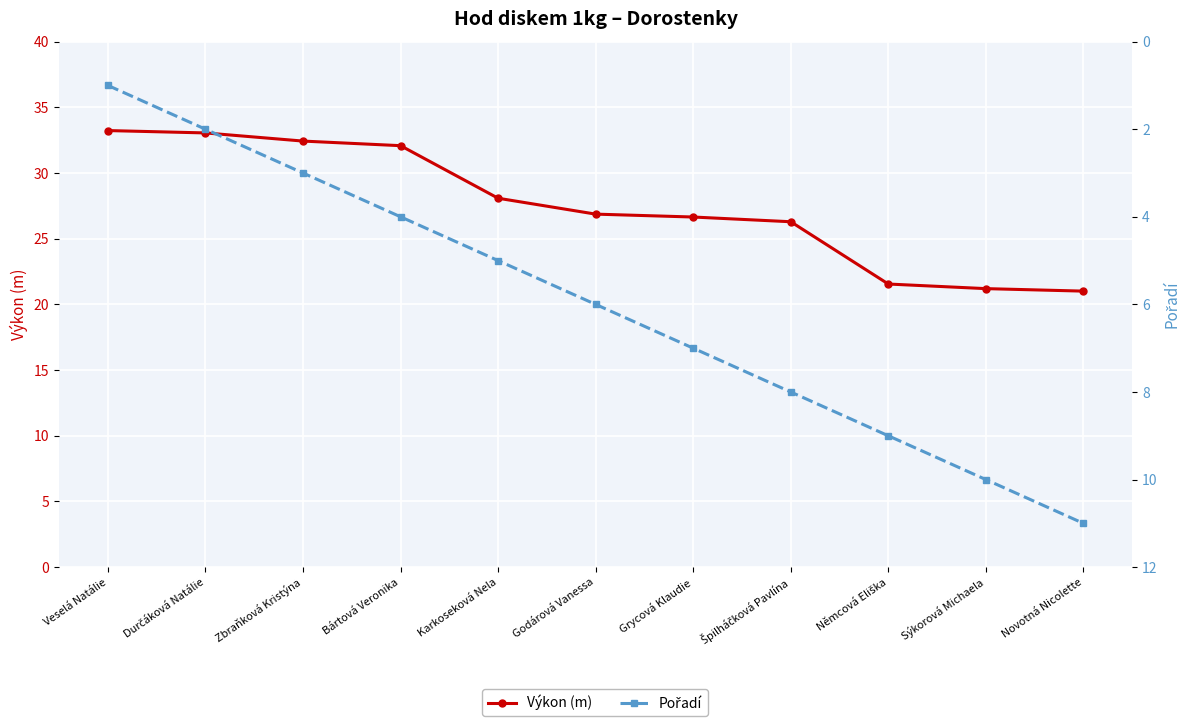

What are all the series names shown in the legend?

Výkon (m), Pořadí